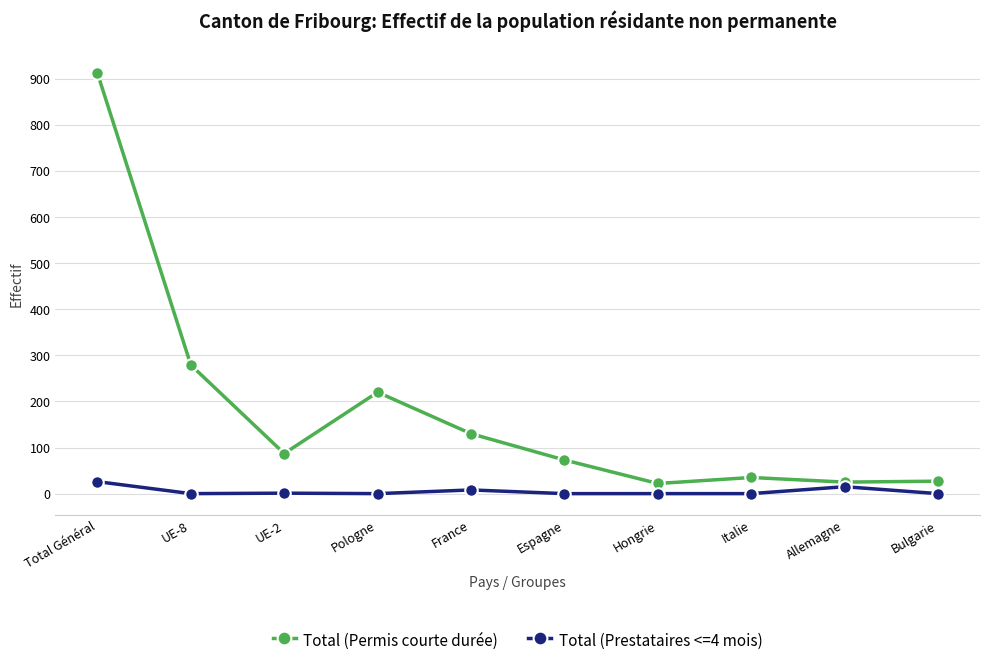

What is the maximum value for Total (Prestataires <=4 mois)?

26